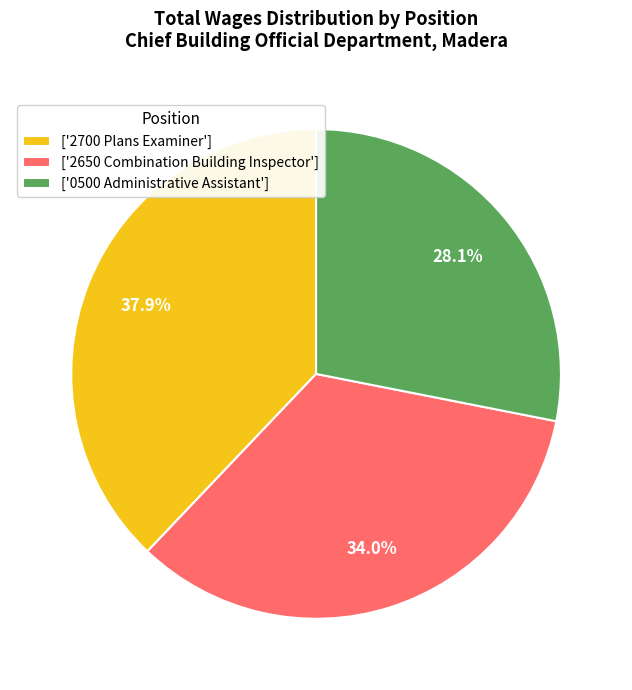

Rank the categories by value from lowest to highest.

['0500 Administrative Assistant'], ['2650 Combination Building Inspector'], ['2700 Plans Examiner']